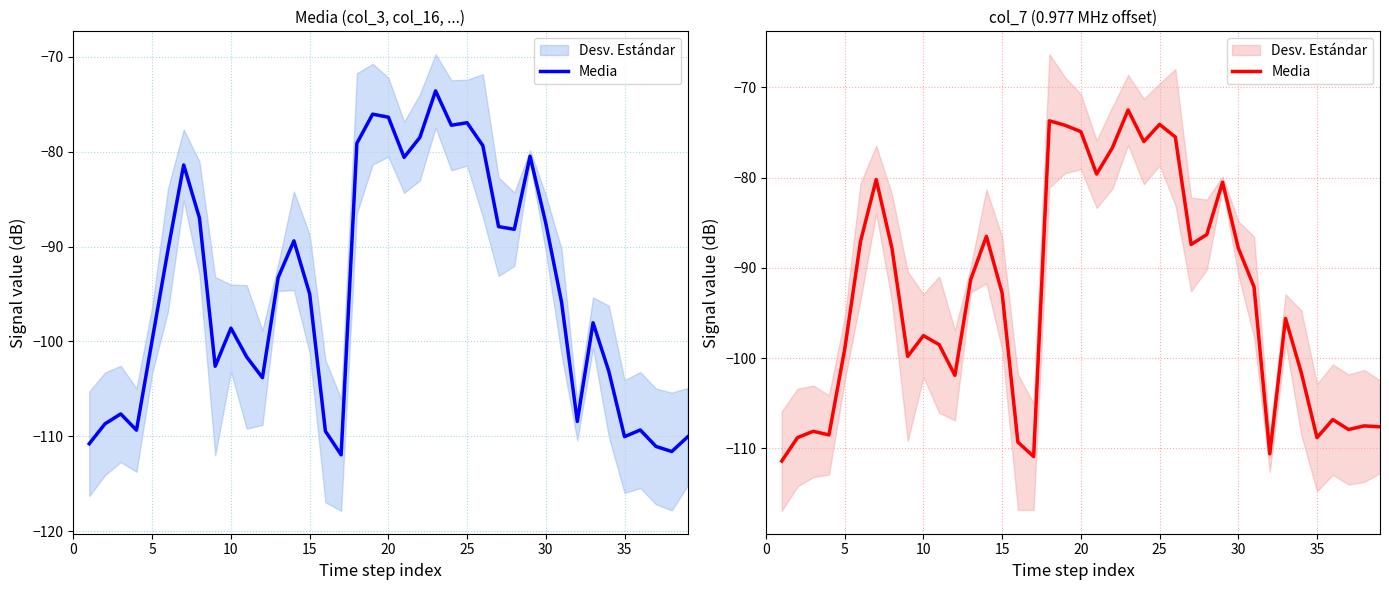

How many interior local valleys (lower than both neighbors) does the data have?

10